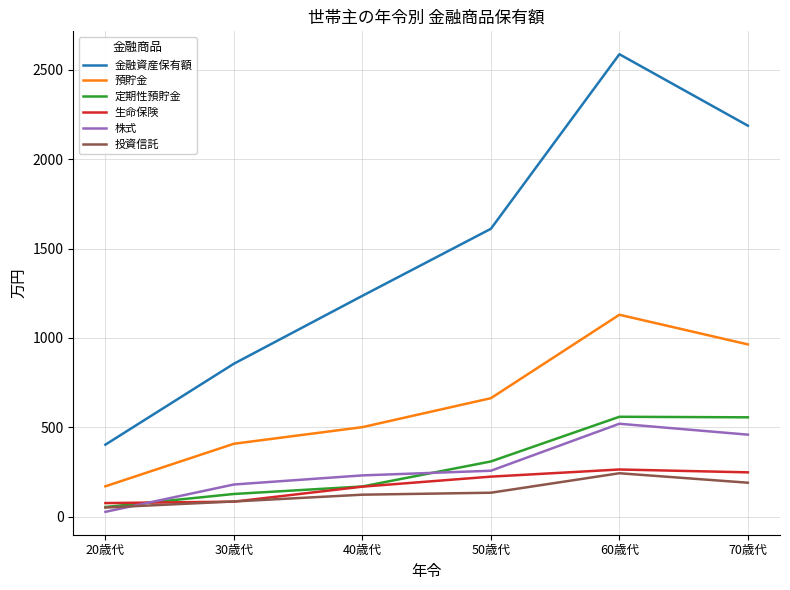

In 株式, how many points are higher than both neighbors (excluding endpoints)?

1